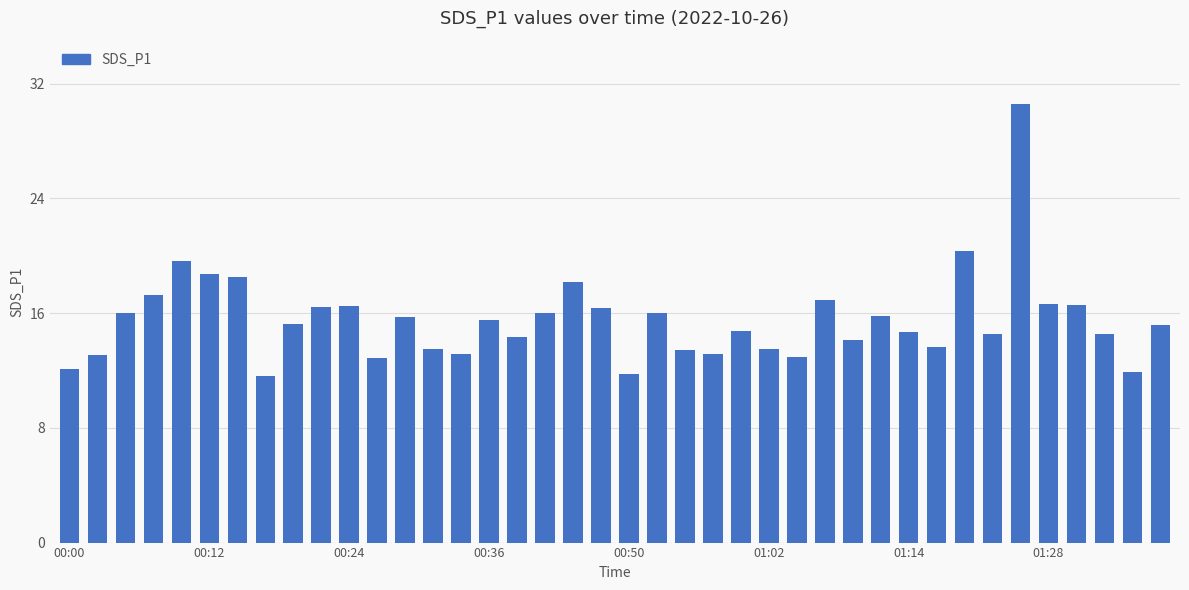

What is the average value?

15.5